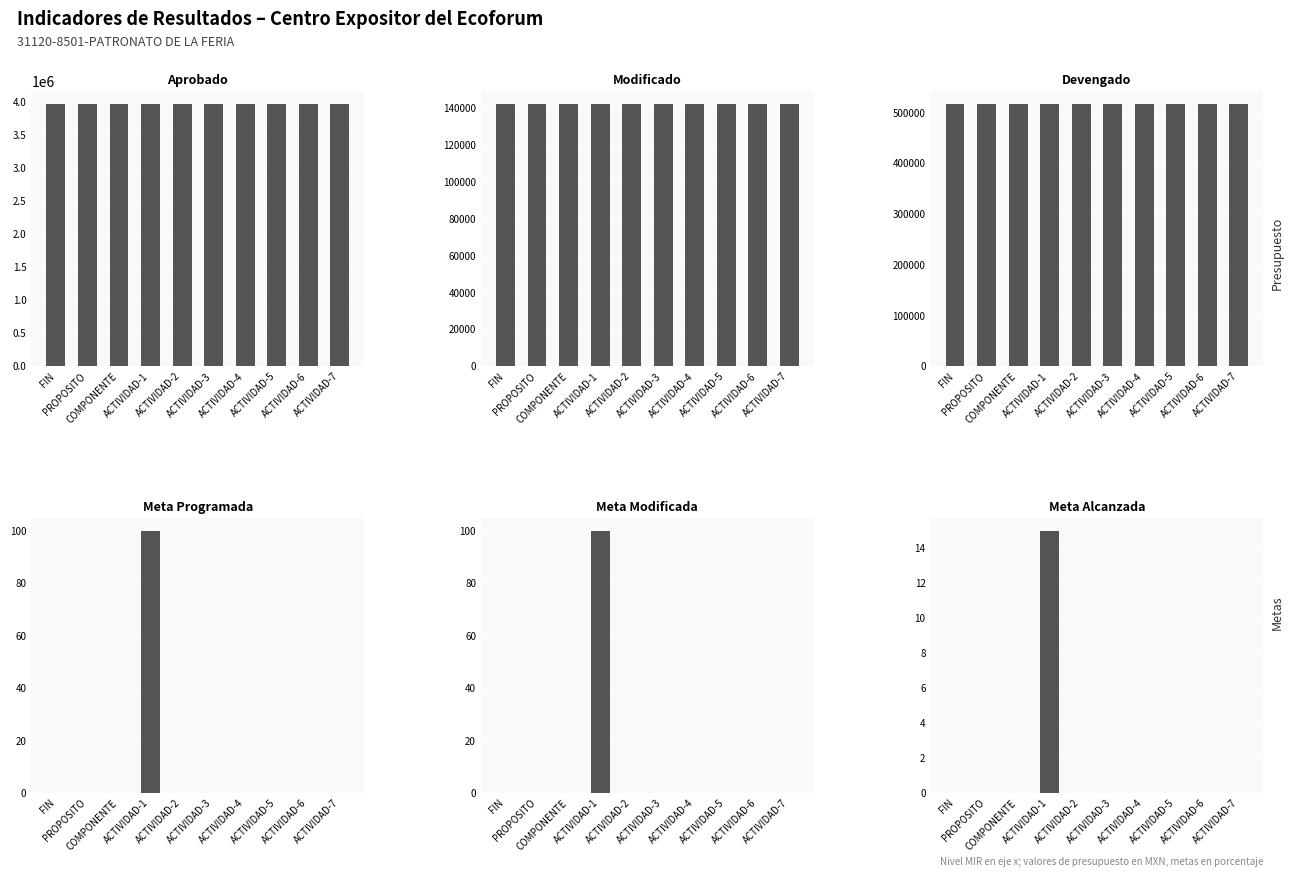

What is the sum of all Meta Alcanzada values?

15.0